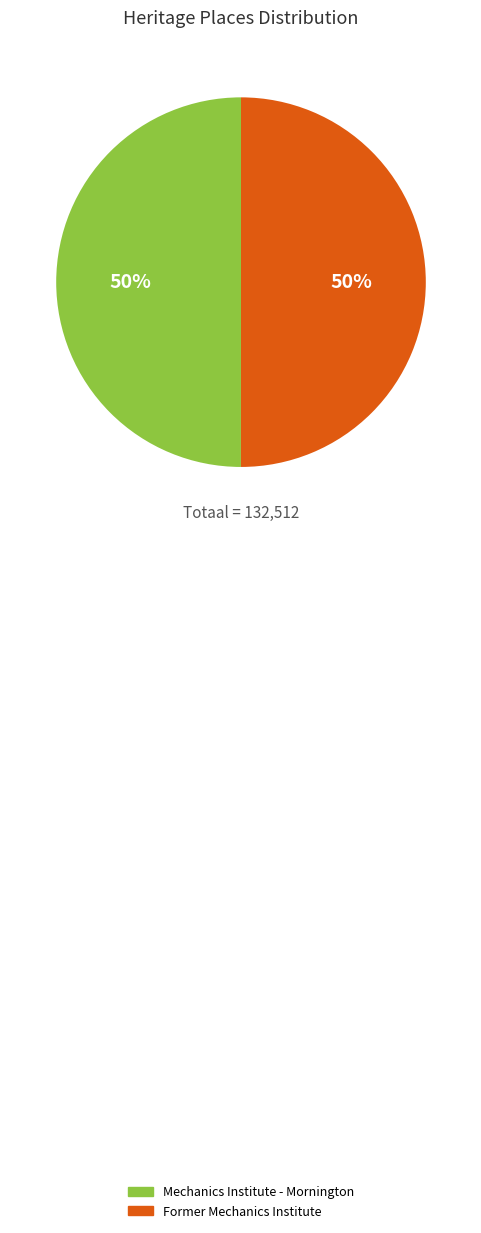

Is the sum of Mechanics Institute - Mornington and Former Mechanics Institute greater than half?

Yes